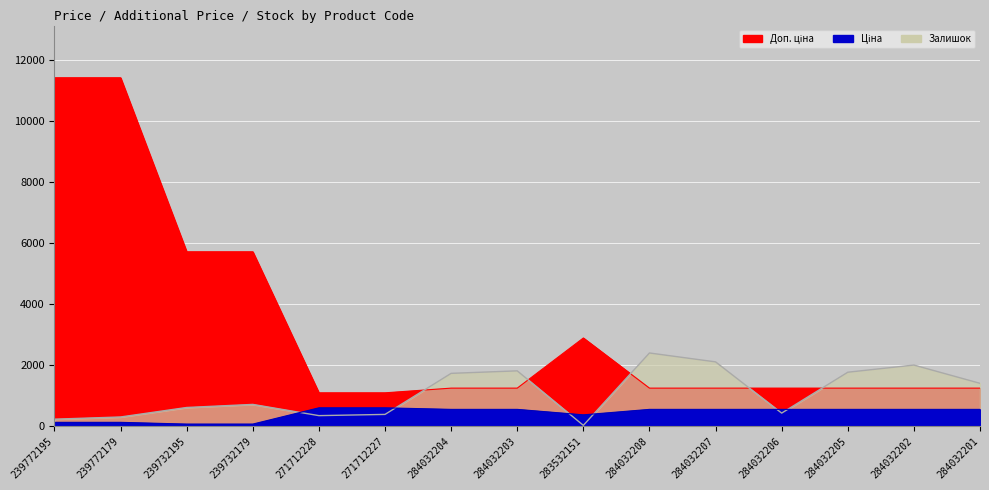

What is the minimum value shown in the chart?

15.0